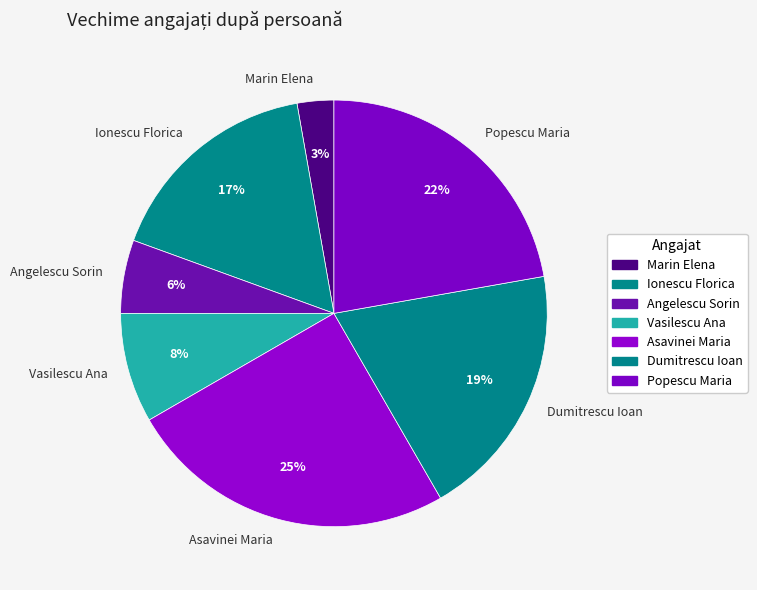

Which category has the biggest portion of the pie?

Asavinei Maria